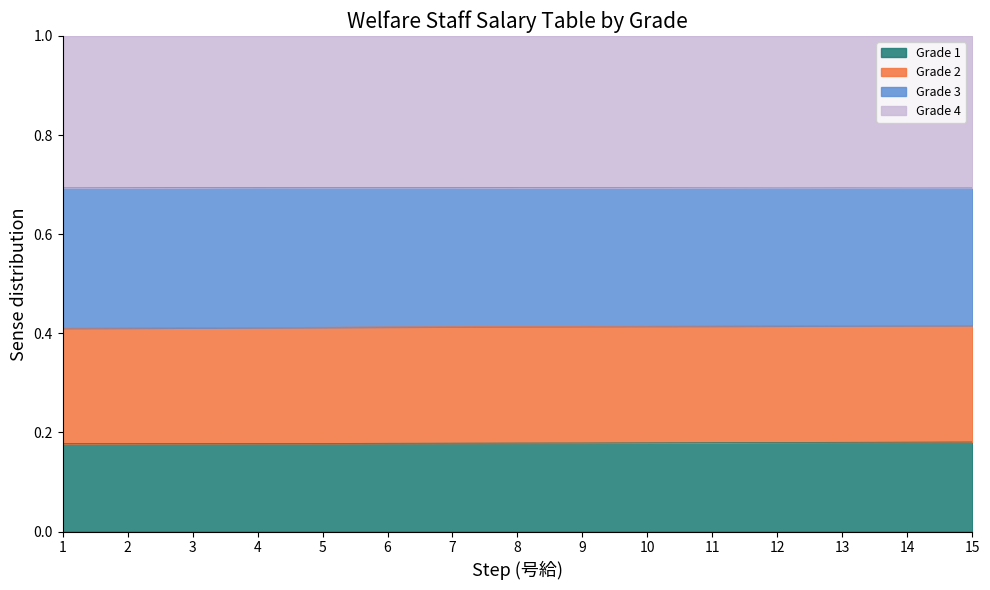

True or false: Grade 4 has more than 2 points higher than both neighbors.

False